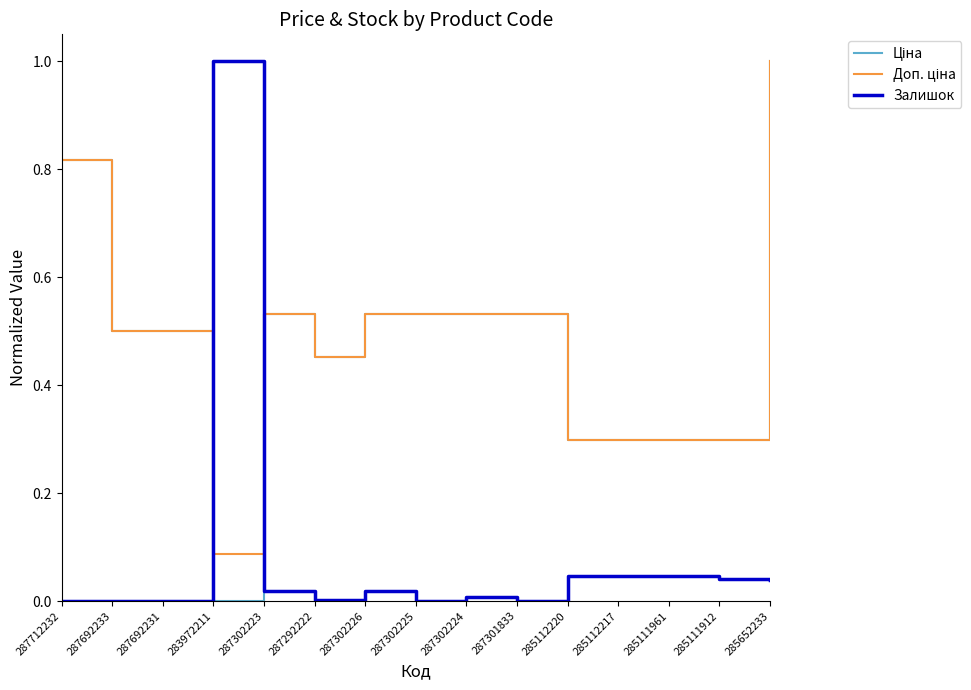

Does the chart display data point markers on the line(s)?

No